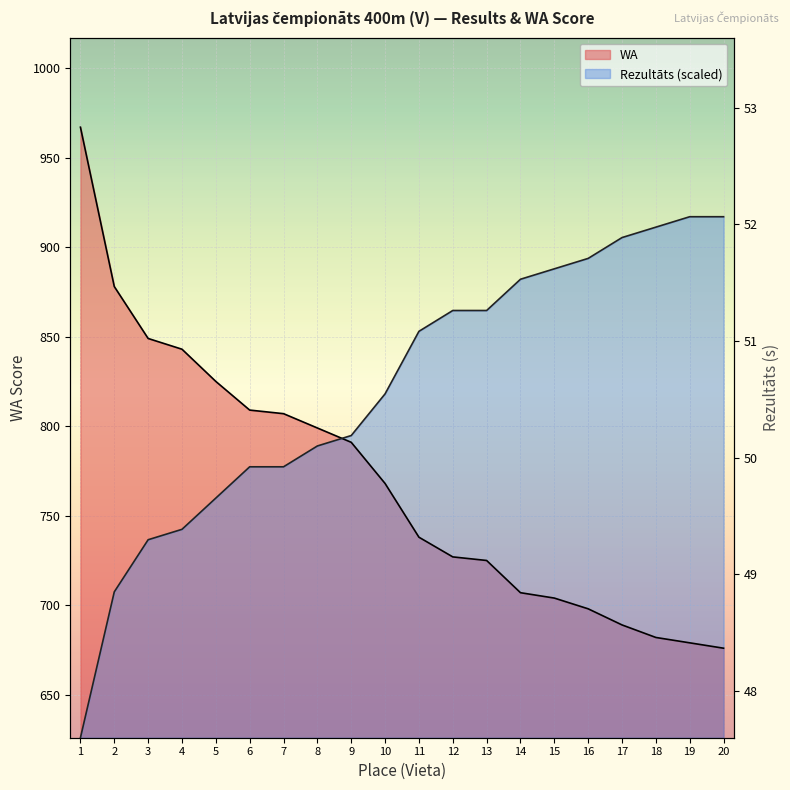

Reading left to right, list all the values displayed in this chart.

Rezultāts: 626.0	707.5	736.6	742.4	759.9	777.3	777.3	789.0	794.8	818.1	853.0	864.6	864.6	882.1	887.9	893.7	905.4	911.2	917.0	917.0
WA: 967.0	878.0	849.0	843.0	825.0	809.0	807.0	799.0	791.0	768.0	738.0	727.0	725.0	707.0	704.0	698.0	689.0	682.0	679.0	676.0